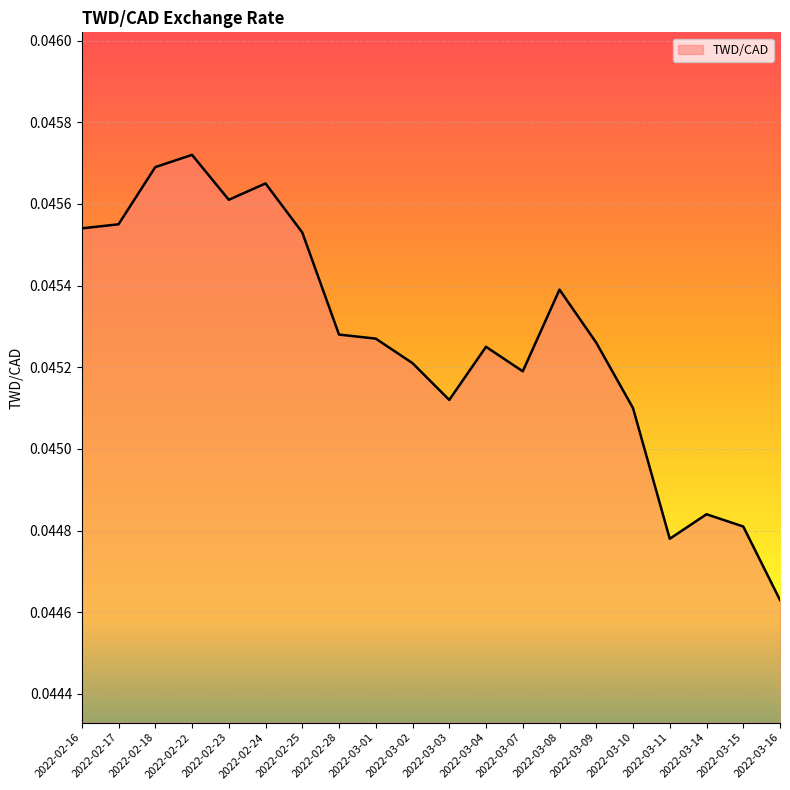

Count the values in the range 0 to 1.

20